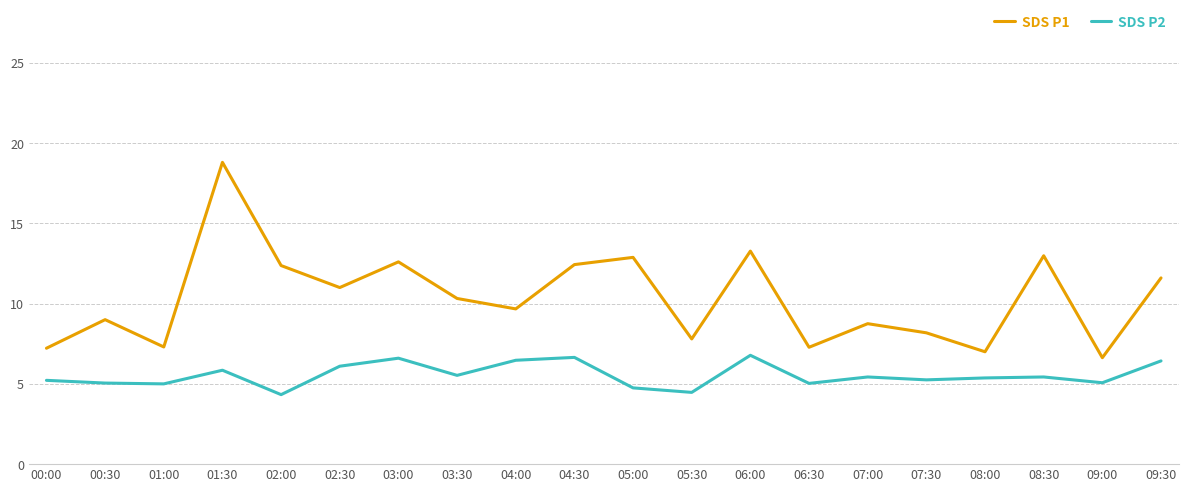

True or false: SDS P1 and SDS P2 cross at least once.

False